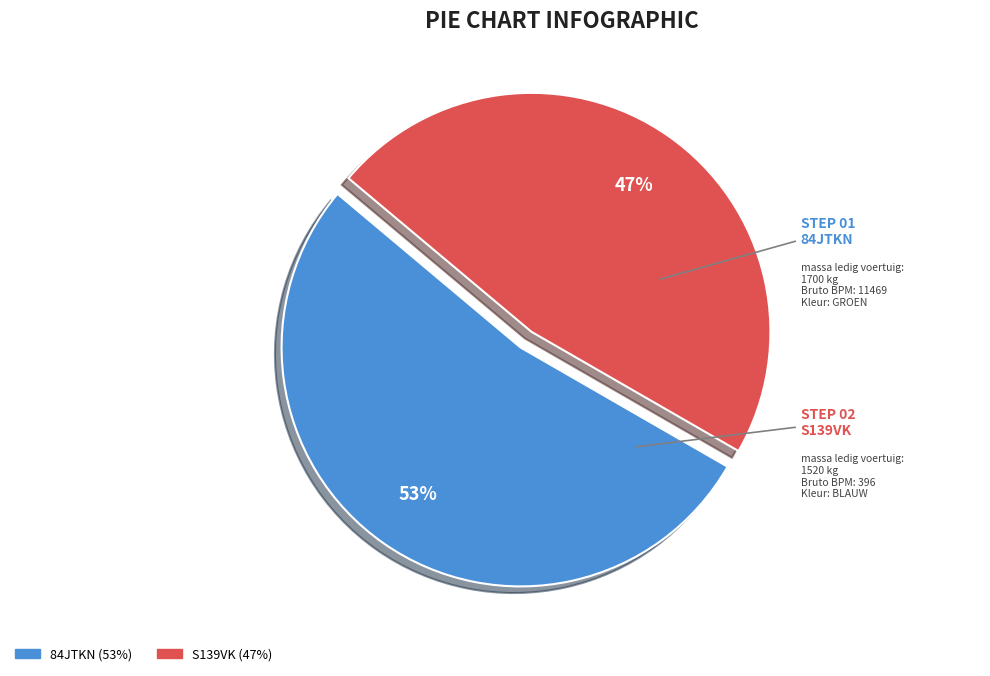

To the nearest percent, what is the difference between the S139VK and 84JTKN slice percentages?

6%